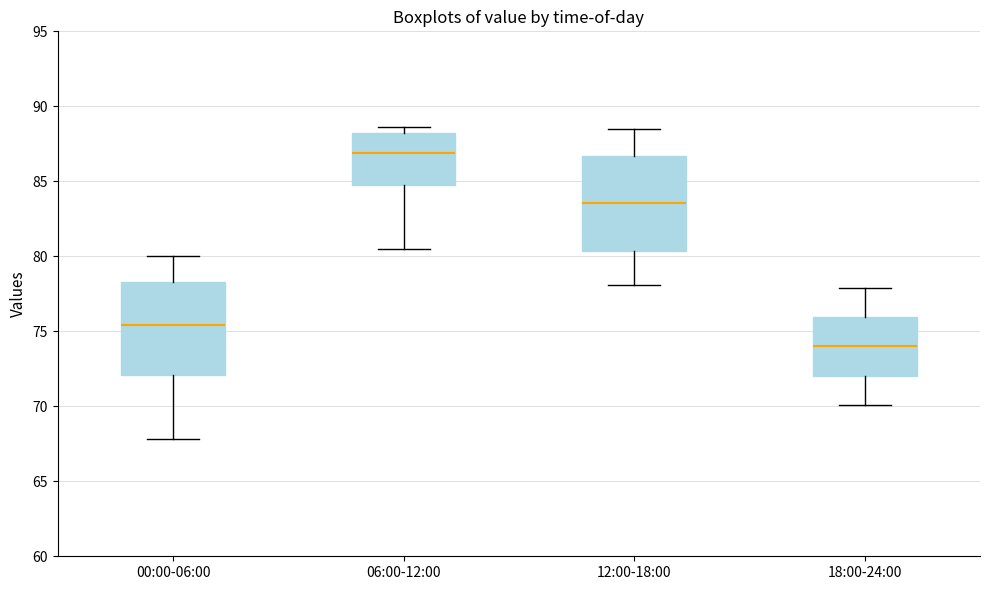

Reading left to right, read every box against the y-axis: the position of its median line, the range the box covers, and the ends of its whiskers. The values are not printed on the chart, so give them approximately, as read against the axis.

00:00-06:00: median 75.5, box 72.0 to 78.5, whiskers 68.0 to 80.0
06:00-12:00: median 87.0, box 84.5 to 88.0, whiskers 80.5 to 88.5
12:00-18:00: median 83.5, box 80.5 to 86.5, whiskers 78.0 to 88.5
18:00-24:00: median 74.0, box 72.0 to 76.0, whiskers 70.0 to 78.0